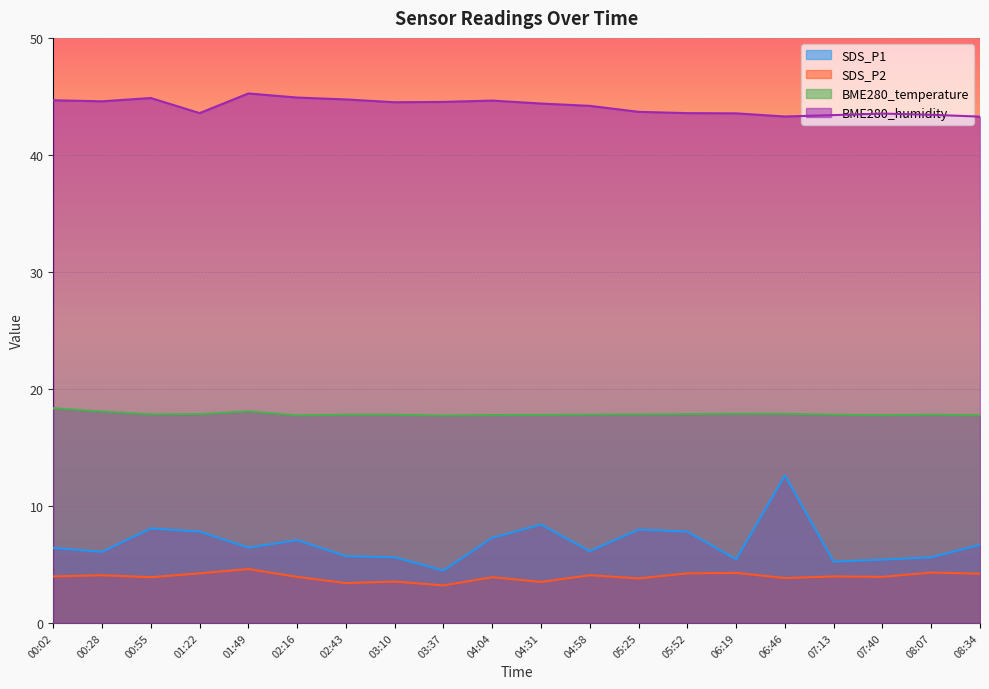

Is the value of SDS_P2 at 02:16 greater than the value of BME280_humidity at 06:46?

No